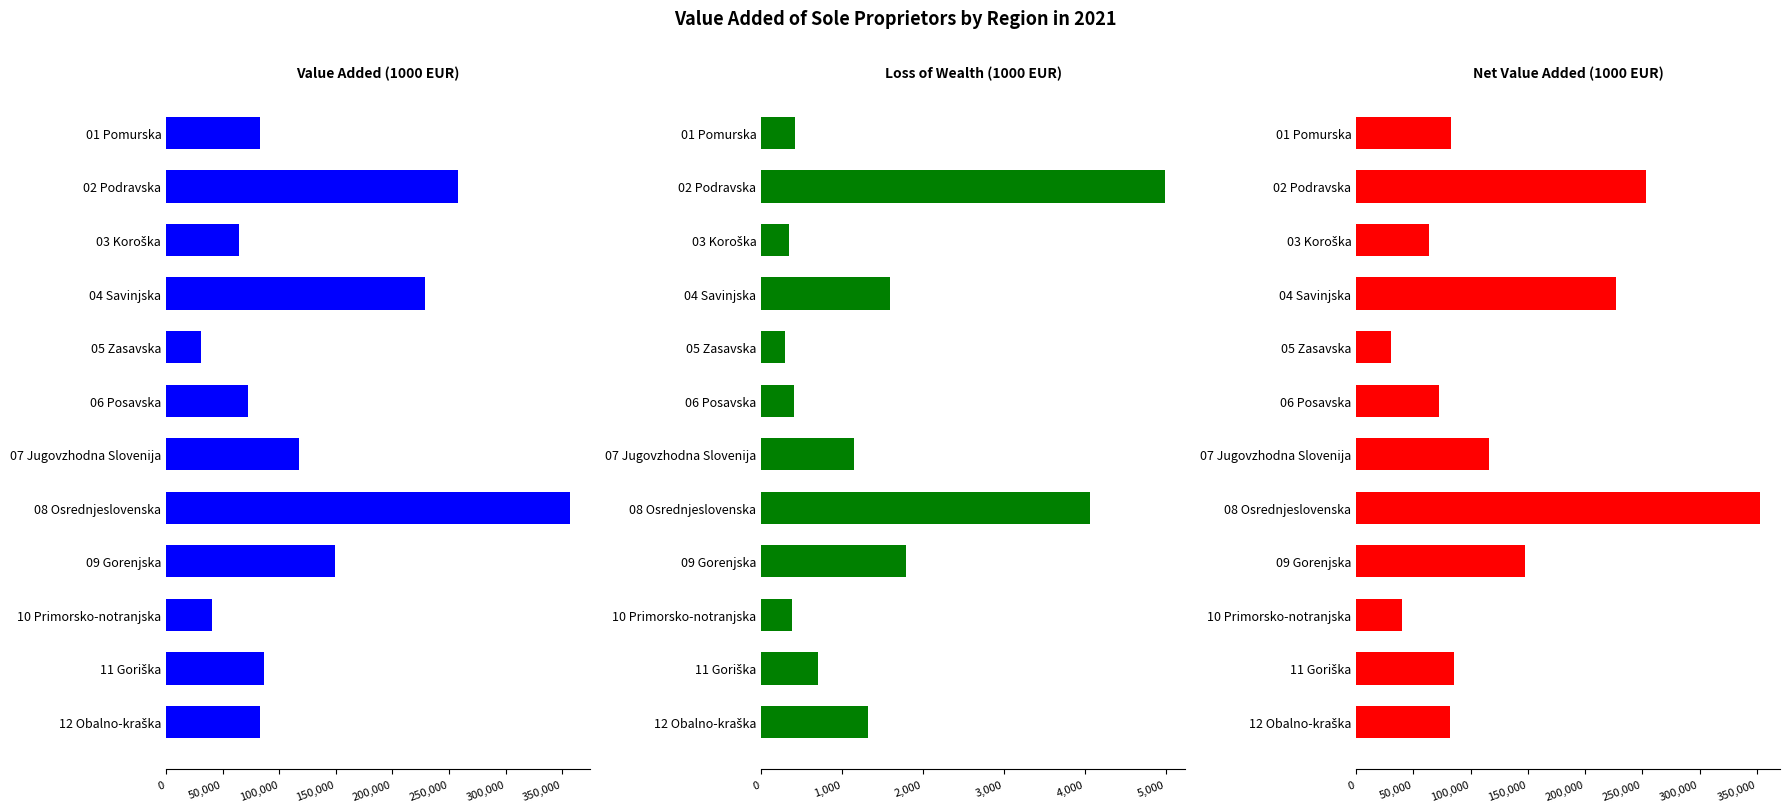

What position from the left is 06 Posavska?

6